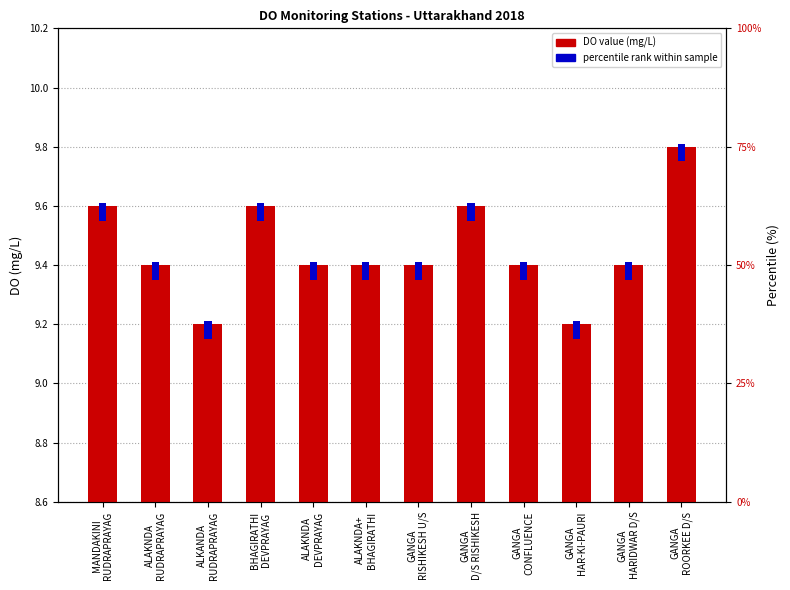

How many bars are there in total?

24